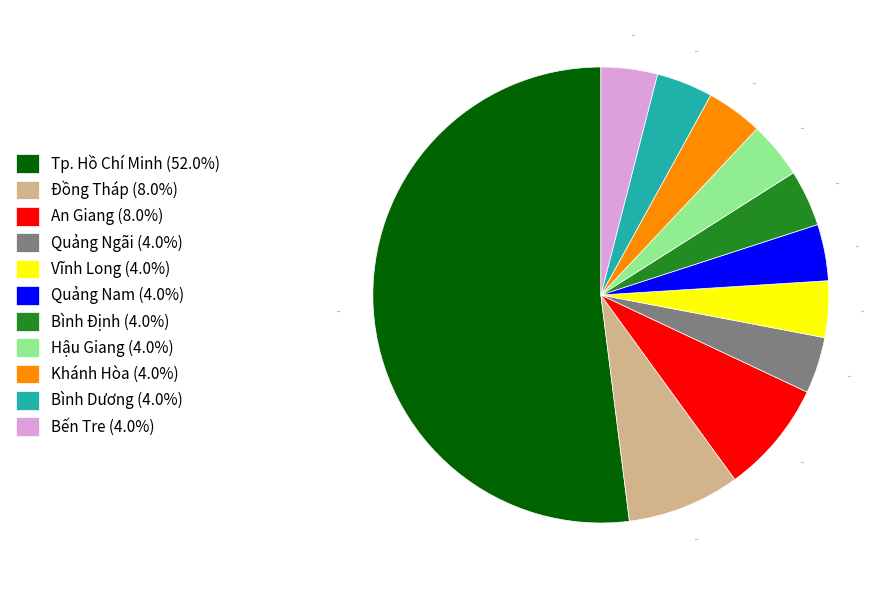

What percentage do Hậu Giang (4.0%) and Khánh Hòa (4.0%) together represent?

8.0%